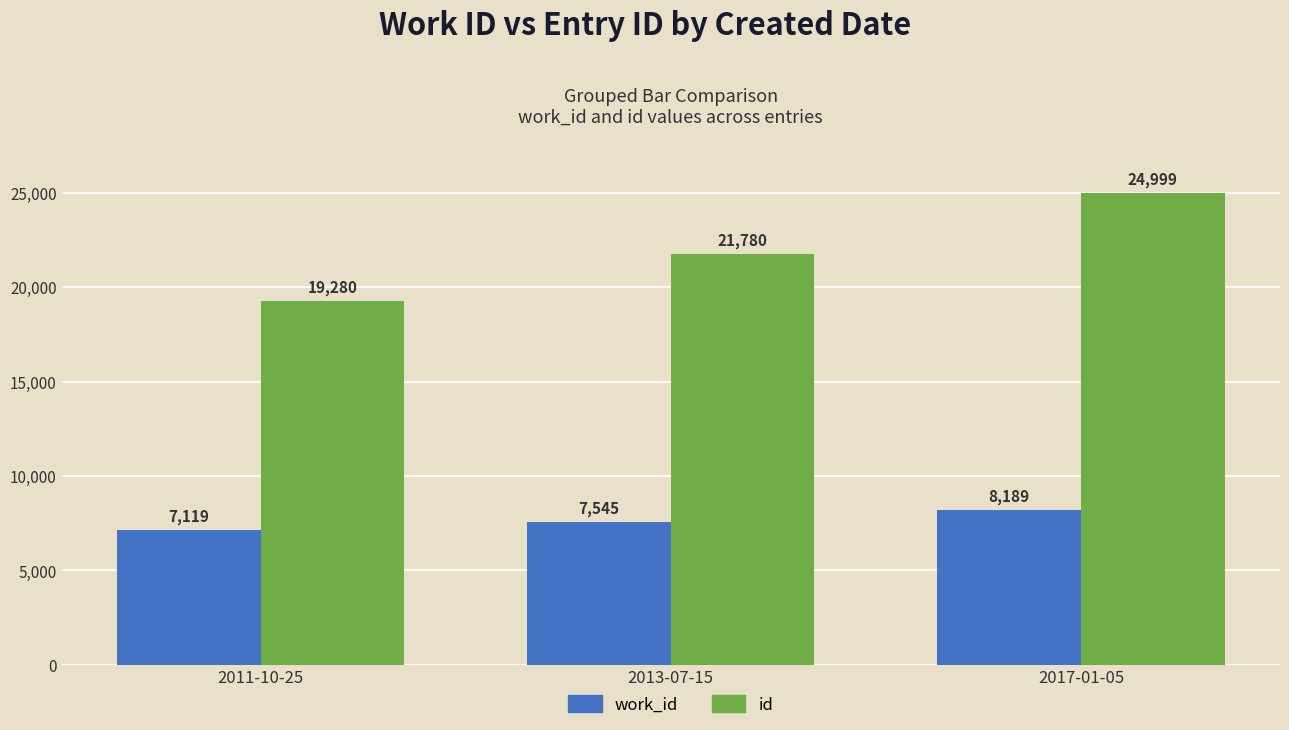

Are the bars grouped side by side (vs. stacked)?

Yes